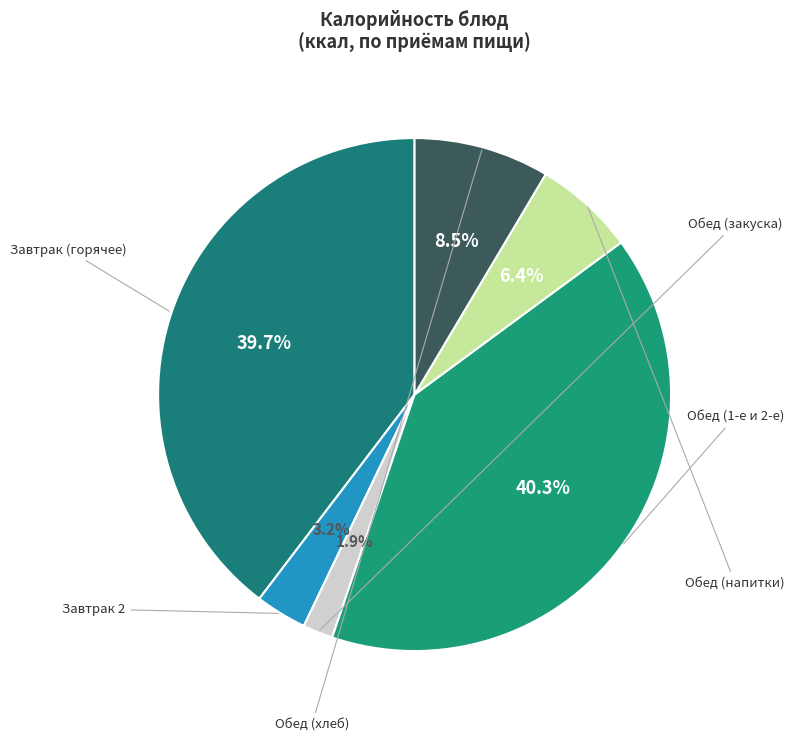

Count the number of slices in the pie.

6